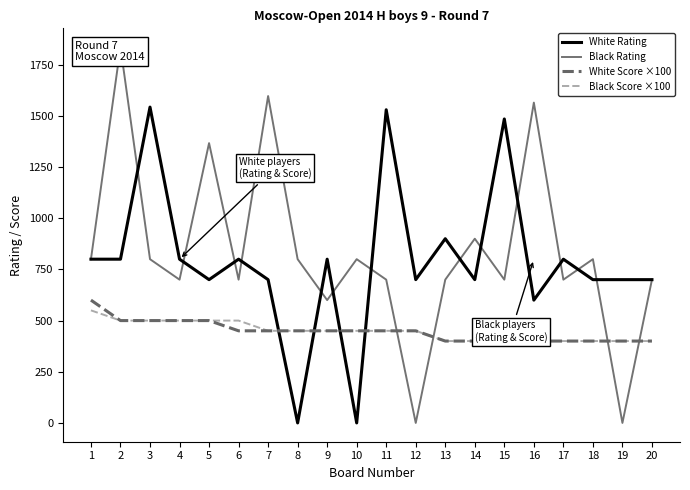

What is the sum of the White Rating values at 4 and 15?

2285